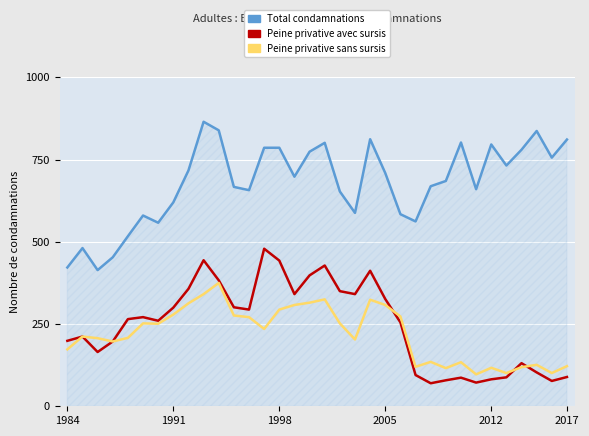

What is the minimum value shown in the chart?

70